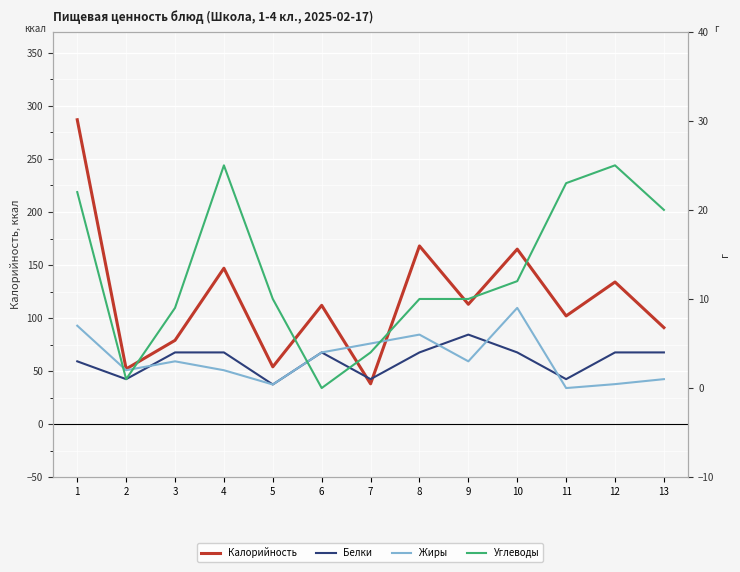

How many values in the Калорийность series exceed 112?

6